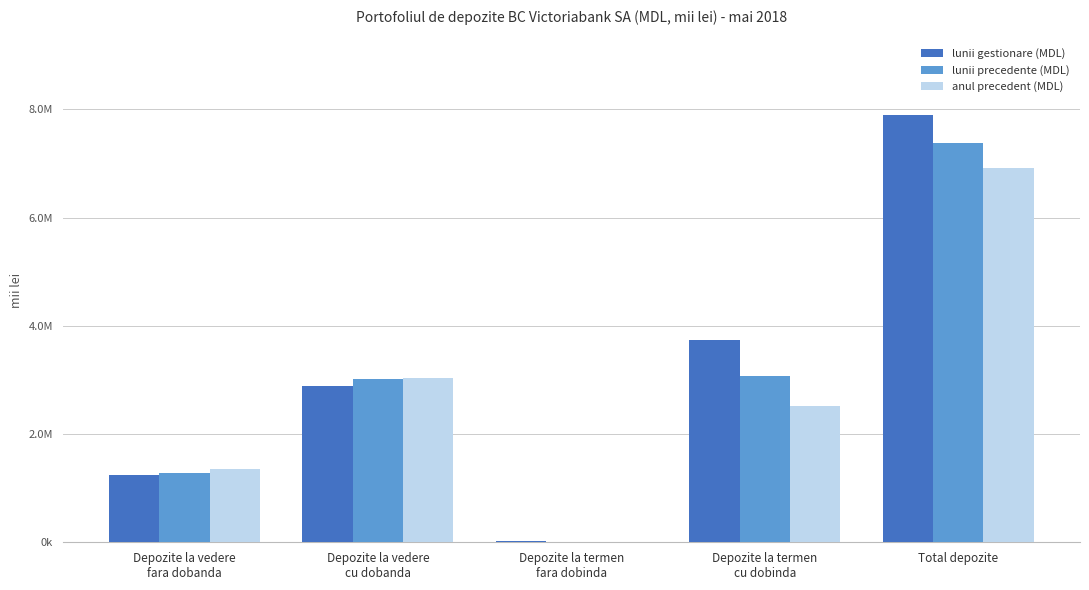

At which label does lunii gestionare (MDL) reach its peak?

Total depozite